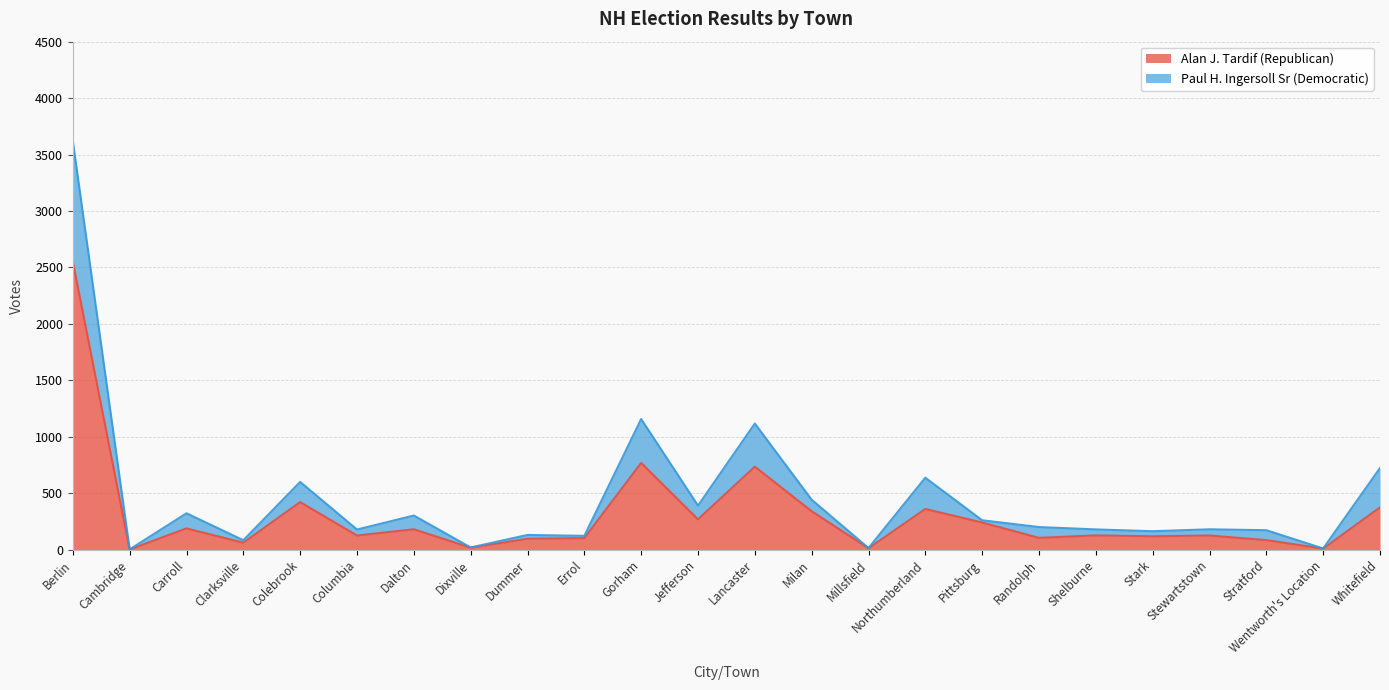

How many categories are shown in the chart?

24